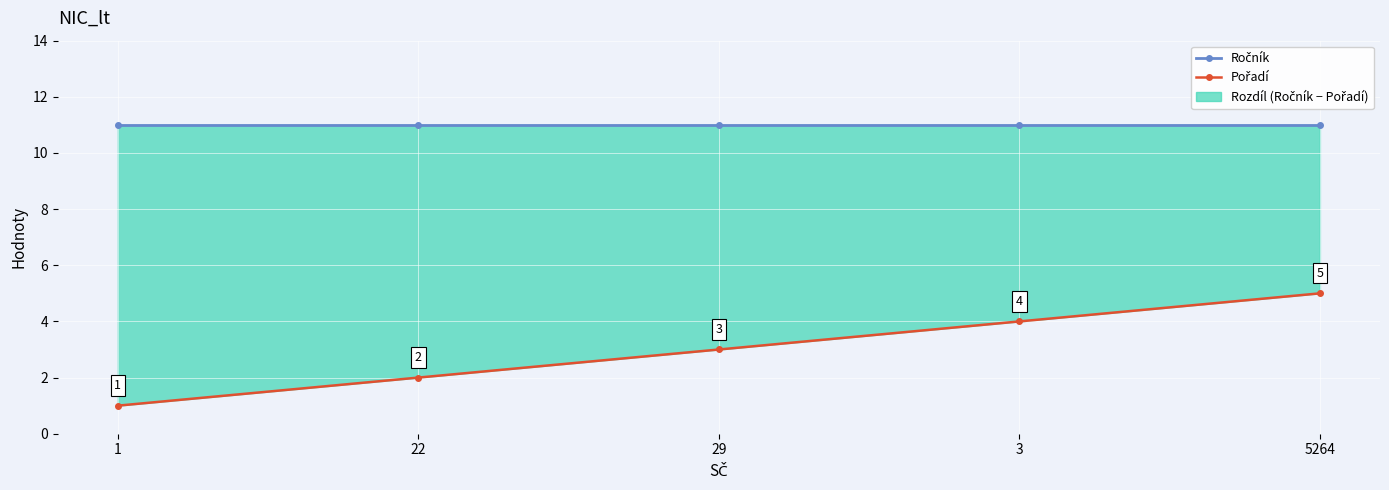

Count the Pořadí values in the range 2 to 4.

3